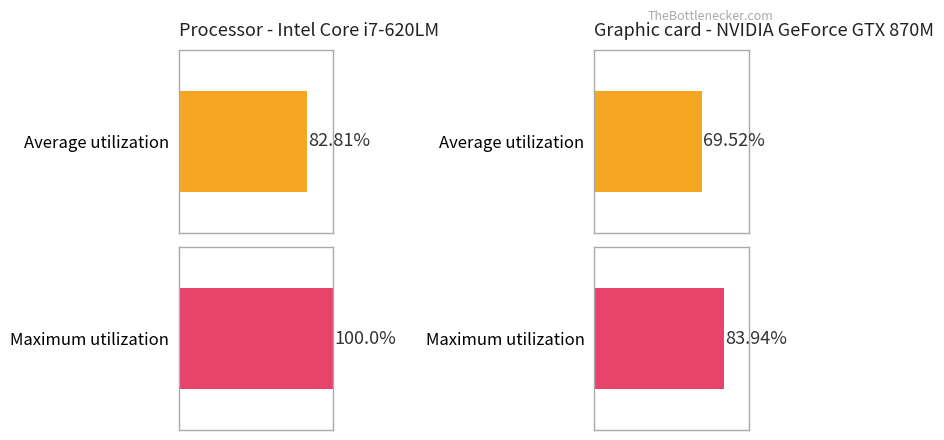

Between 0 and 1, which series saw the biggest shift?

Average utilization